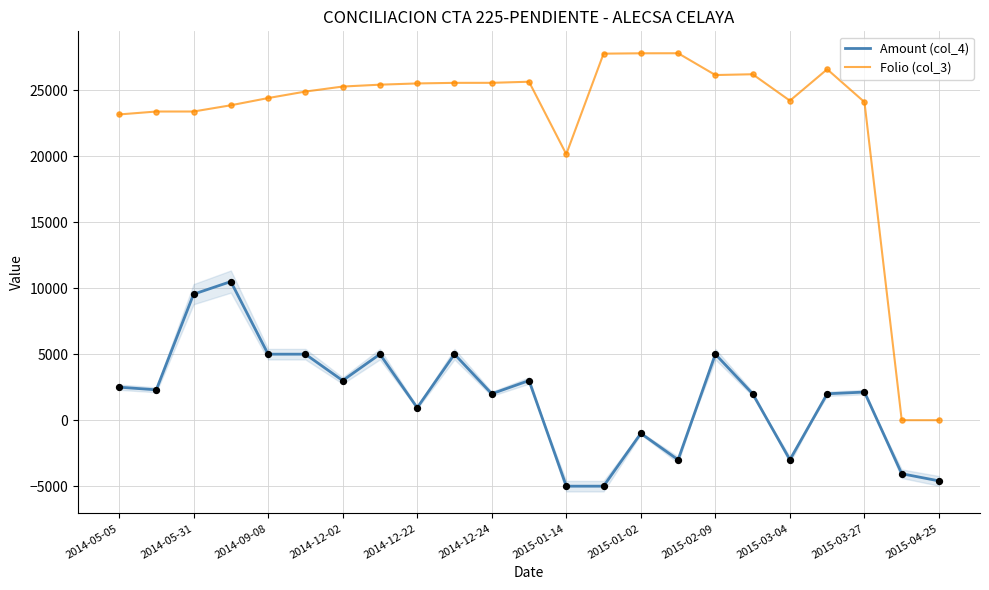

True or false: Amount (col_4) and Folio (col_3) cross at least once.

False